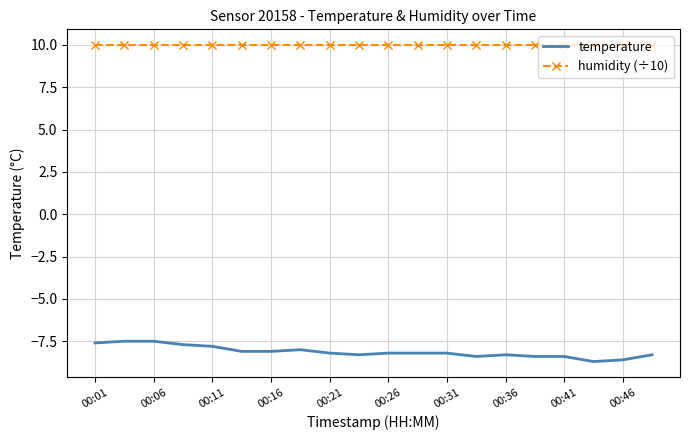

What are all the series names shown in the legend?

temperature, humidity (÷10)